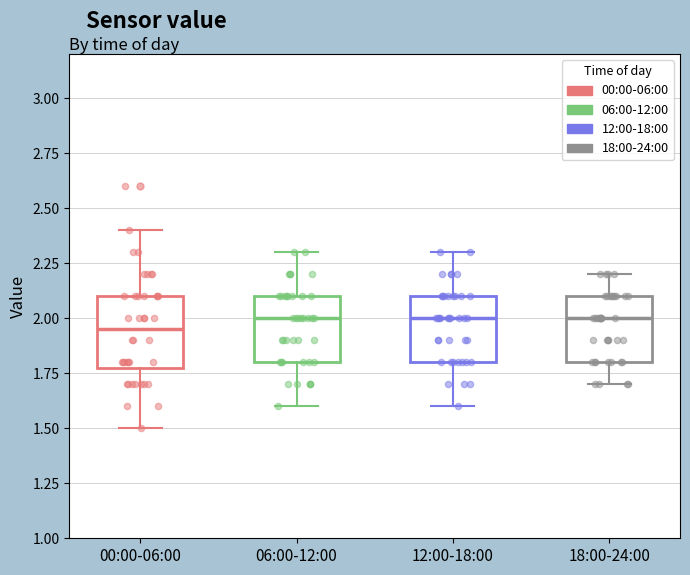

Reading left to right, transcribe this box plot: for each box, give where its median line is, the range the box spans, and where its two whiskers end, as read against the y-axis. The values are not printed on the chart, so give them approximately, as read against the axis.

00:00-06:00: median 1.95, box 1.80 to 2.10, whiskers 1.50 to 2.40
06:00-12:00: median 2.00, box 1.80 to 2.10, whiskers 1.60 to 2.30
12:00-18:00: median 2.00, box 1.80 to 2.10, whiskers 1.60 to 2.30
18:00-24:00: median 2.00, box 1.80 to 2.10, whiskers 1.70 to 2.20